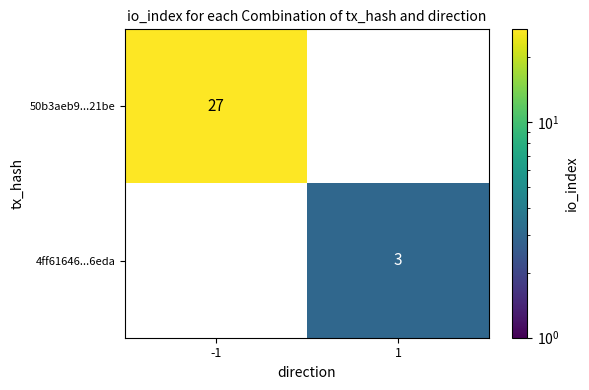

Is the value of 4ff61646...6eda at 1 greater than the value of 50b3aeb9...21be at -1?

No